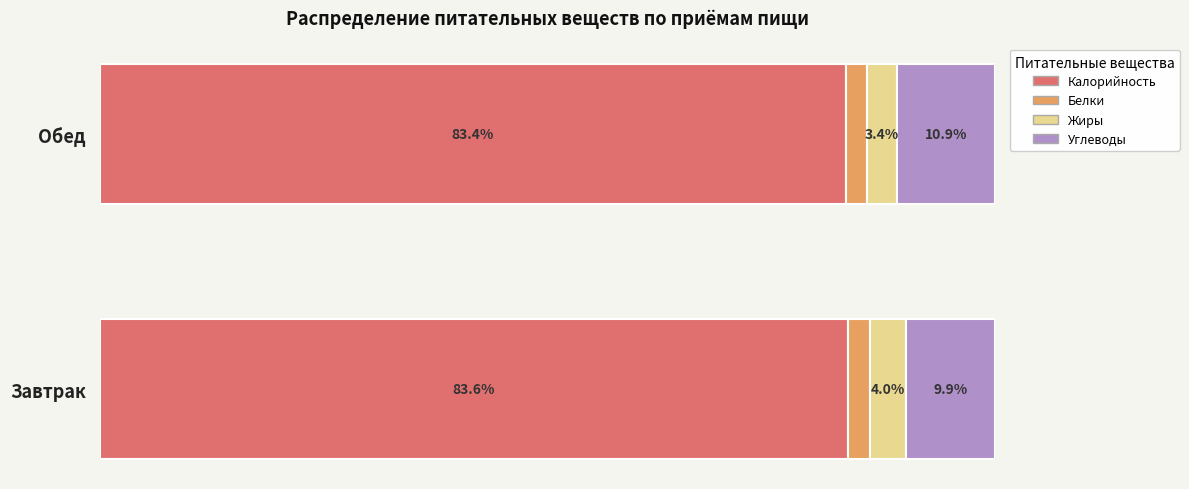

Which category has the highest value in the Калорийность series?

Завтрак